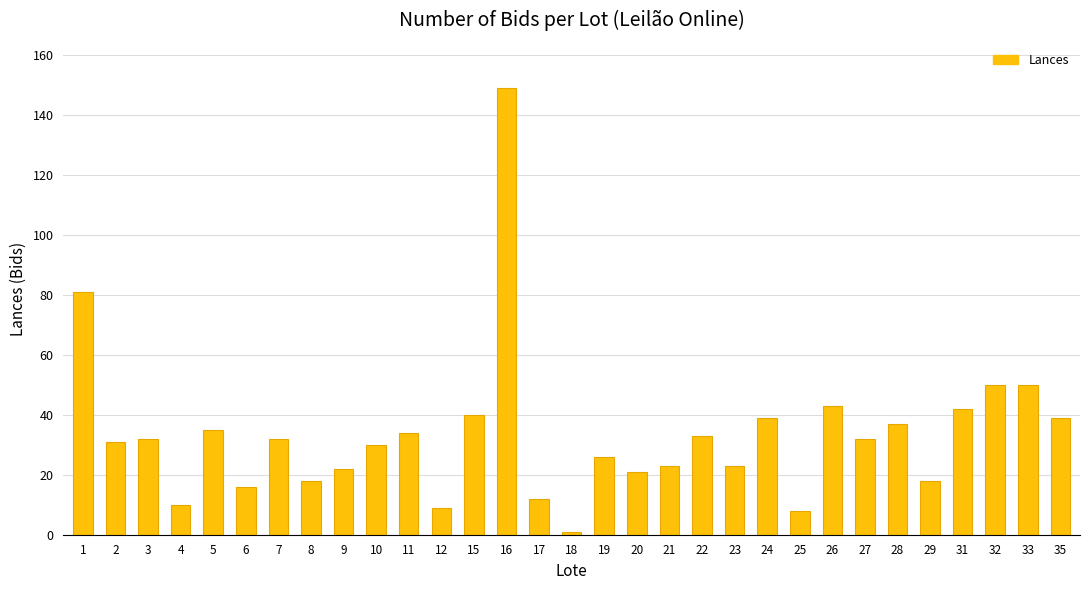

Is it true that the value at 8 is 11?

False